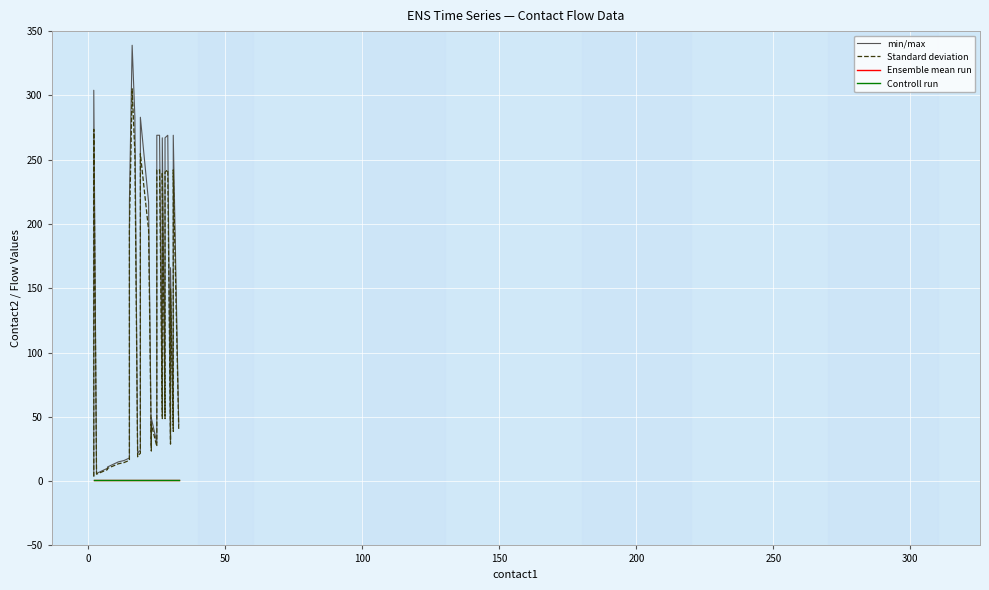

True or false: min/max and Standard deviation cross at least once.

False